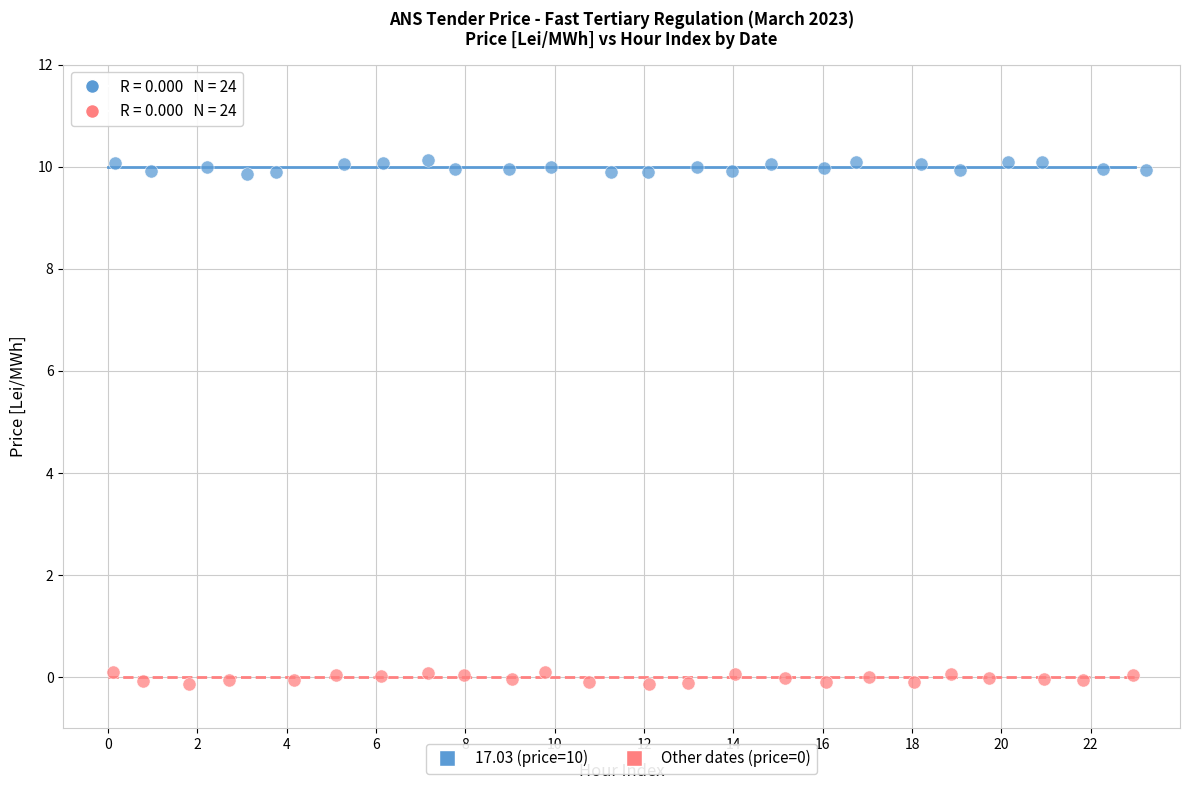

Which series reaches the maximum Y coordinate?

17.03 (price=10)